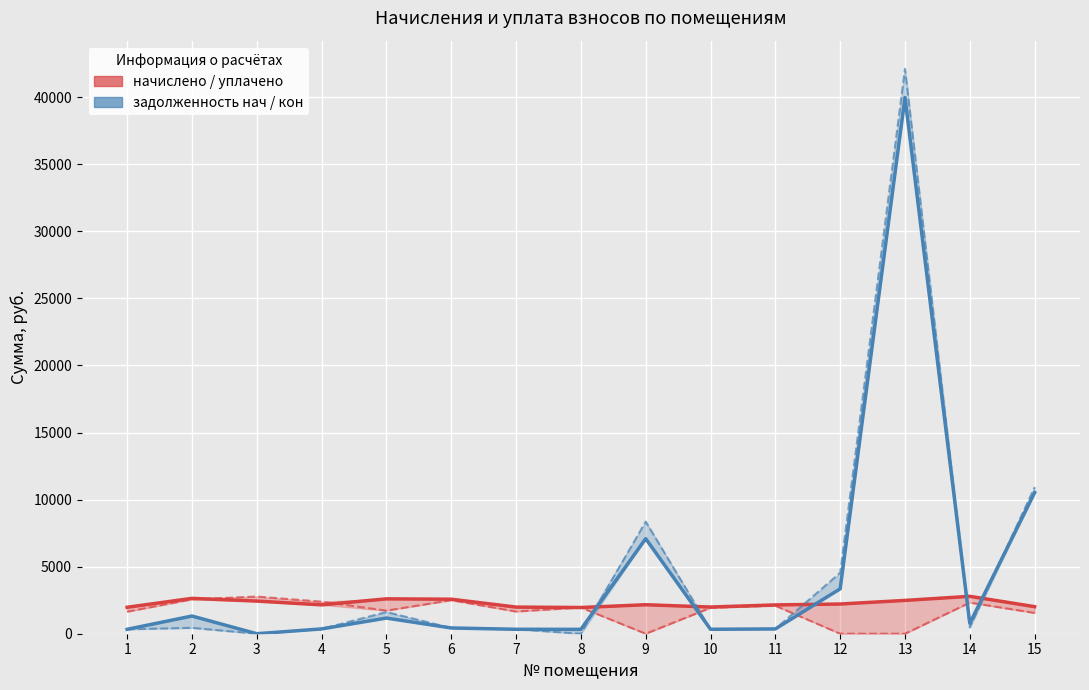

What is the highest value of the задолженность нач (col_1) series?

39977.7